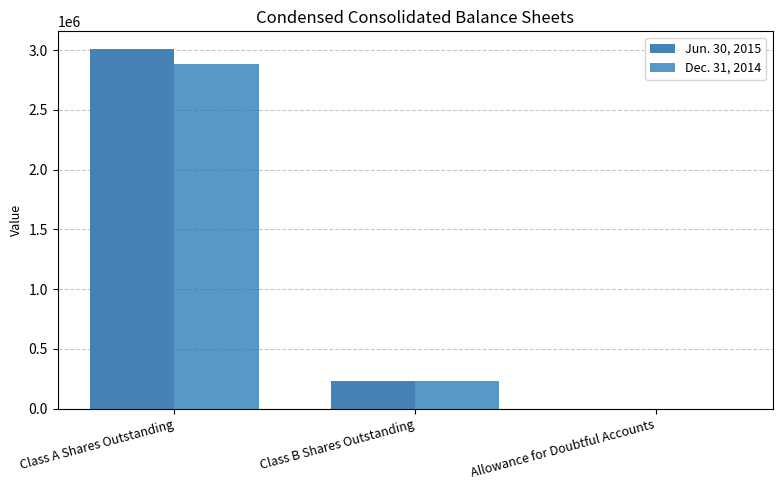

What is the difference between the Jun. 30, 2015 values at Class B Shares Outstanding and Allowance for Doubtful Accounts?

232593